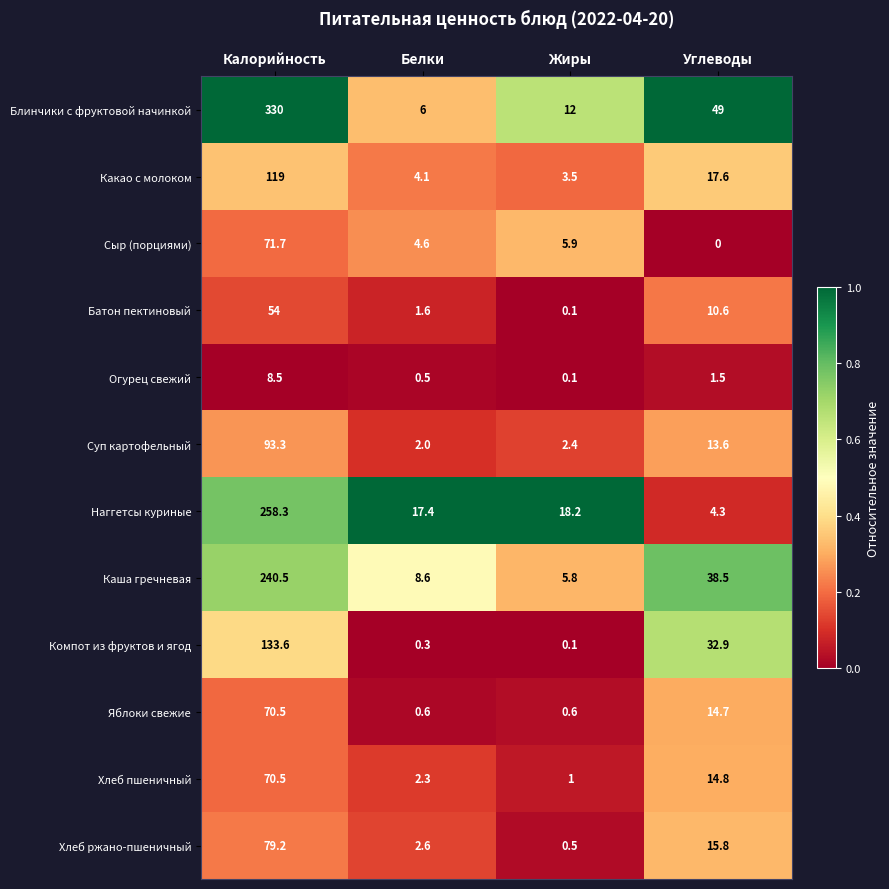

At Белки, list the series in order from largest to smallest.

Наггетсы куриные, Каша гречневая, Блинчики с фруктовой начинкой, Сыр (порциями), Какао с молоком, Хлеб ржано-пшеничный, Хлеб пшеничный, Суп картофельный, Батон пектиновый, Яблоки свежие, Огурец свежий, Компот из фруктов и ягод